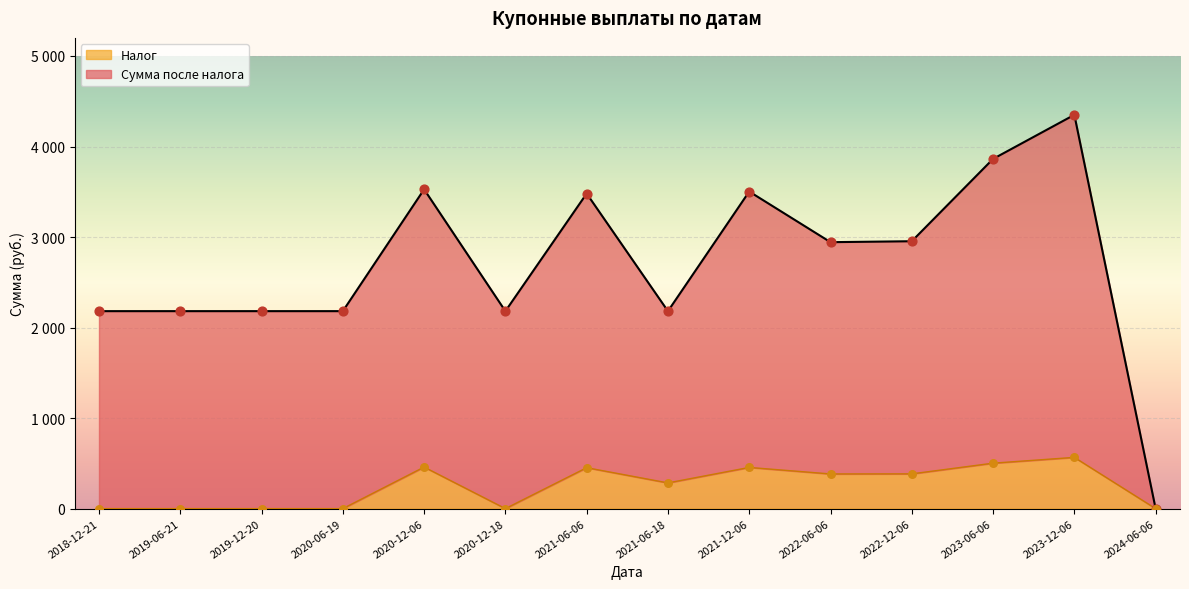

Is the value of Налог at 2019-06-21 greater than the value of Сумма после налога at 2023-06-06?

No